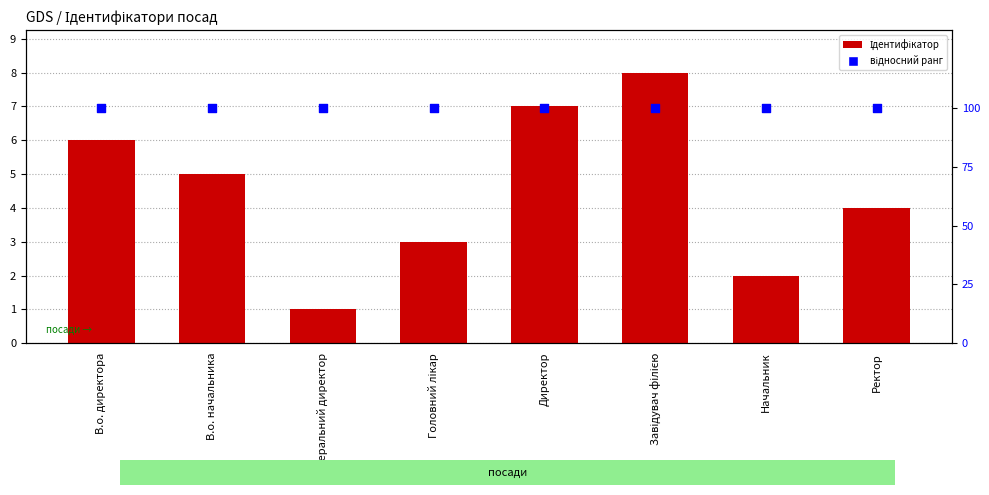

Is the value of Ідентифікатор at Генеральний директор greater than the value of відносний ранг at Головний лікар?

No